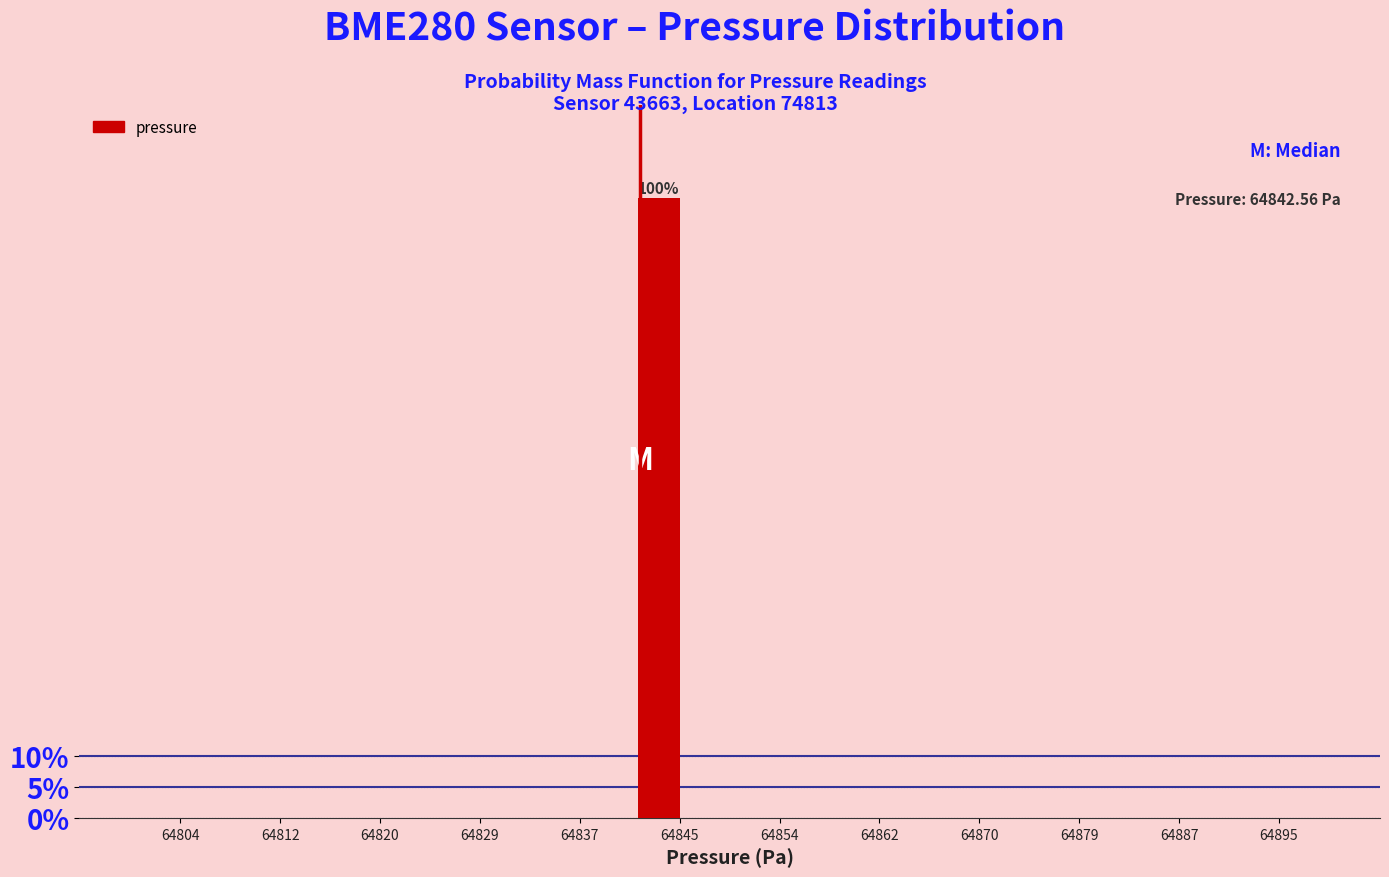

Reading left to right, transcribe all the data shown in this chart.

64804=0	64812=0	64820=0	64829=0	64837=0	64845=100	64854=0	64862=0	64870=0	64879=0	64887=0	64895=0